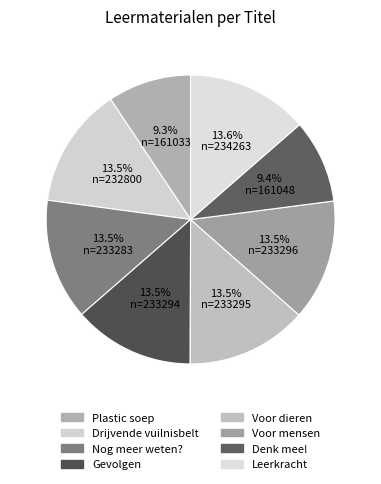

Count the number of slices in the pie.

8